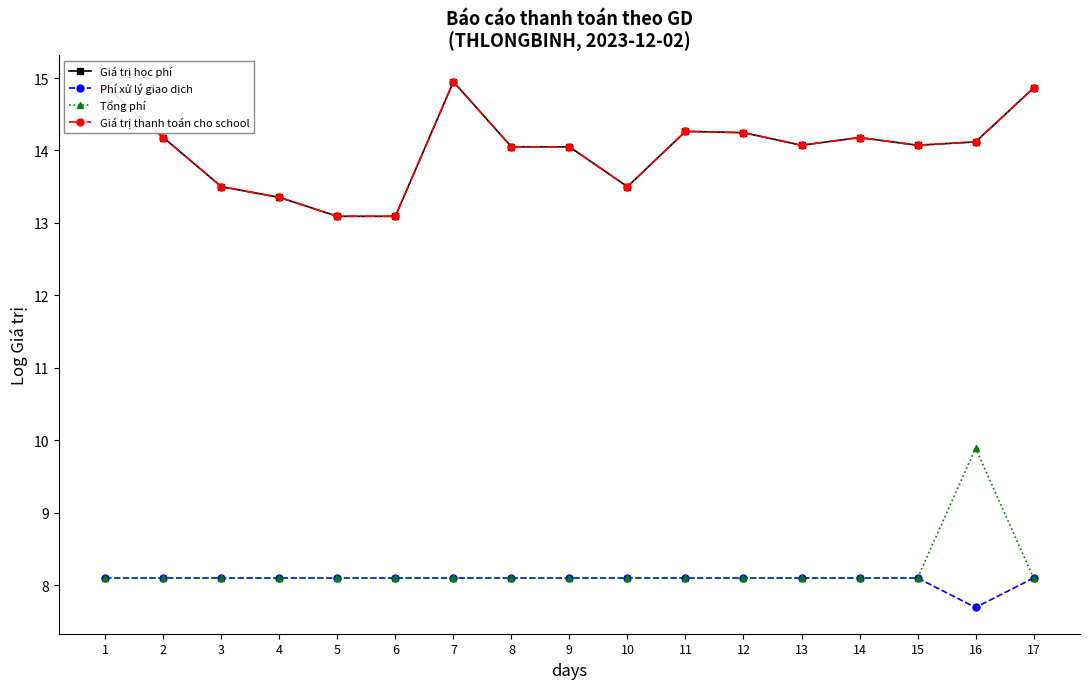

True or false: Tổng phí and Giá trị thanh toán cho school cross at least once.

False